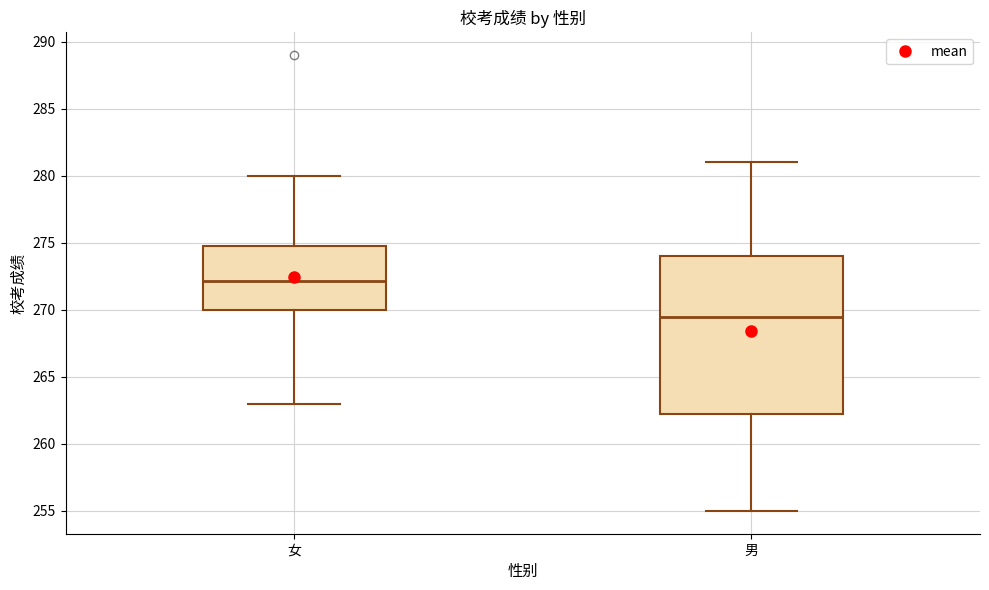

Reading left to right, transcribe this box plot: for each box, give where its median line is, the range the box spans, and where its two whiskers end, as read against the y-axis. The values are not printed on the chart, so give them approximately, as read against the axis.

女: median 272.0, box 270.0 to 275.0, whiskers 263.0 to 280.0
男: median 269.5, box 262.5 to 274.0, whiskers 255.0 to 281.0